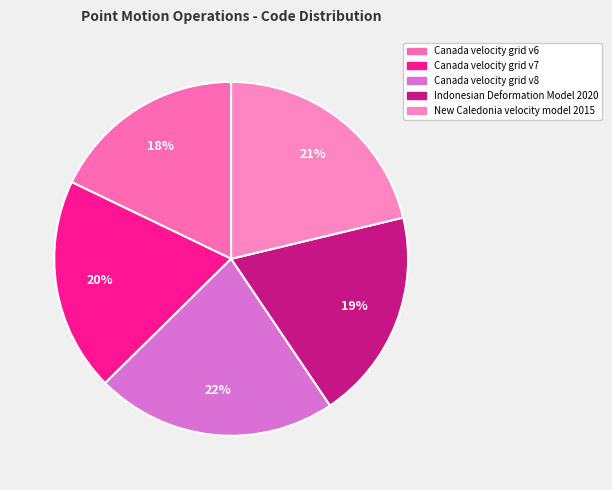

Between Canada velocity grid v8 and Canada velocity grid v7, which is larger?

Canada velocity grid v8